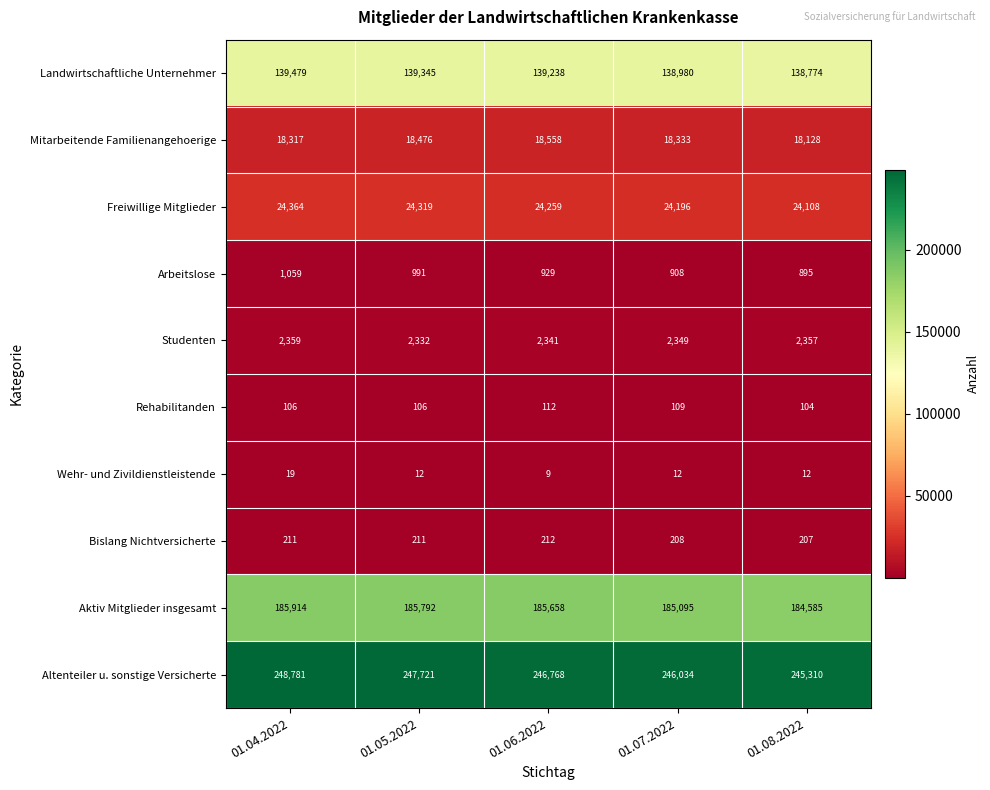

The Studenten series shows 1347 at 01.05.2022. True or false?

False